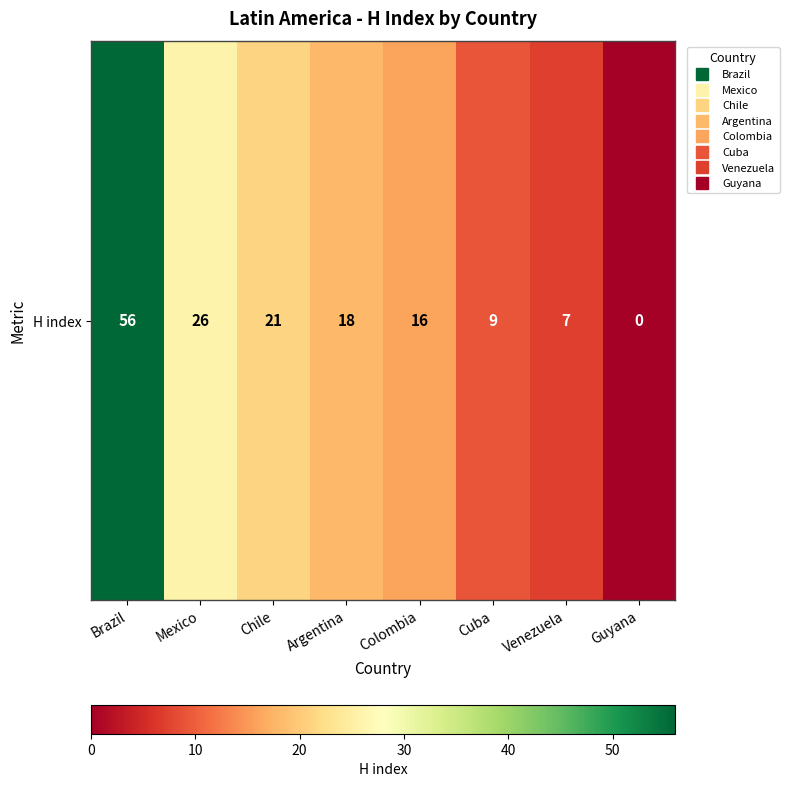

Read the value at Brazil.

56